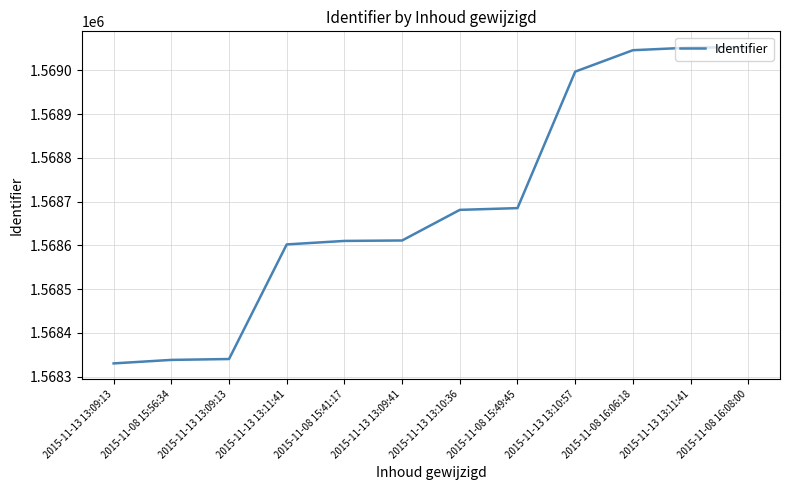

How many lines are shown in the chart?

1